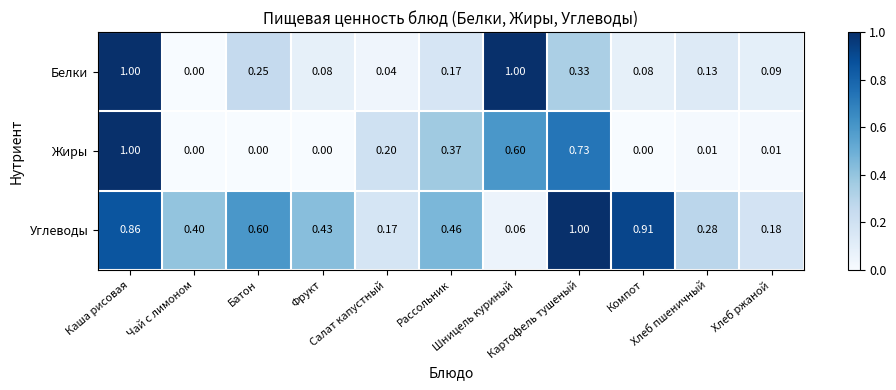

What is the total value across all series at Каша рисовая?

2.9